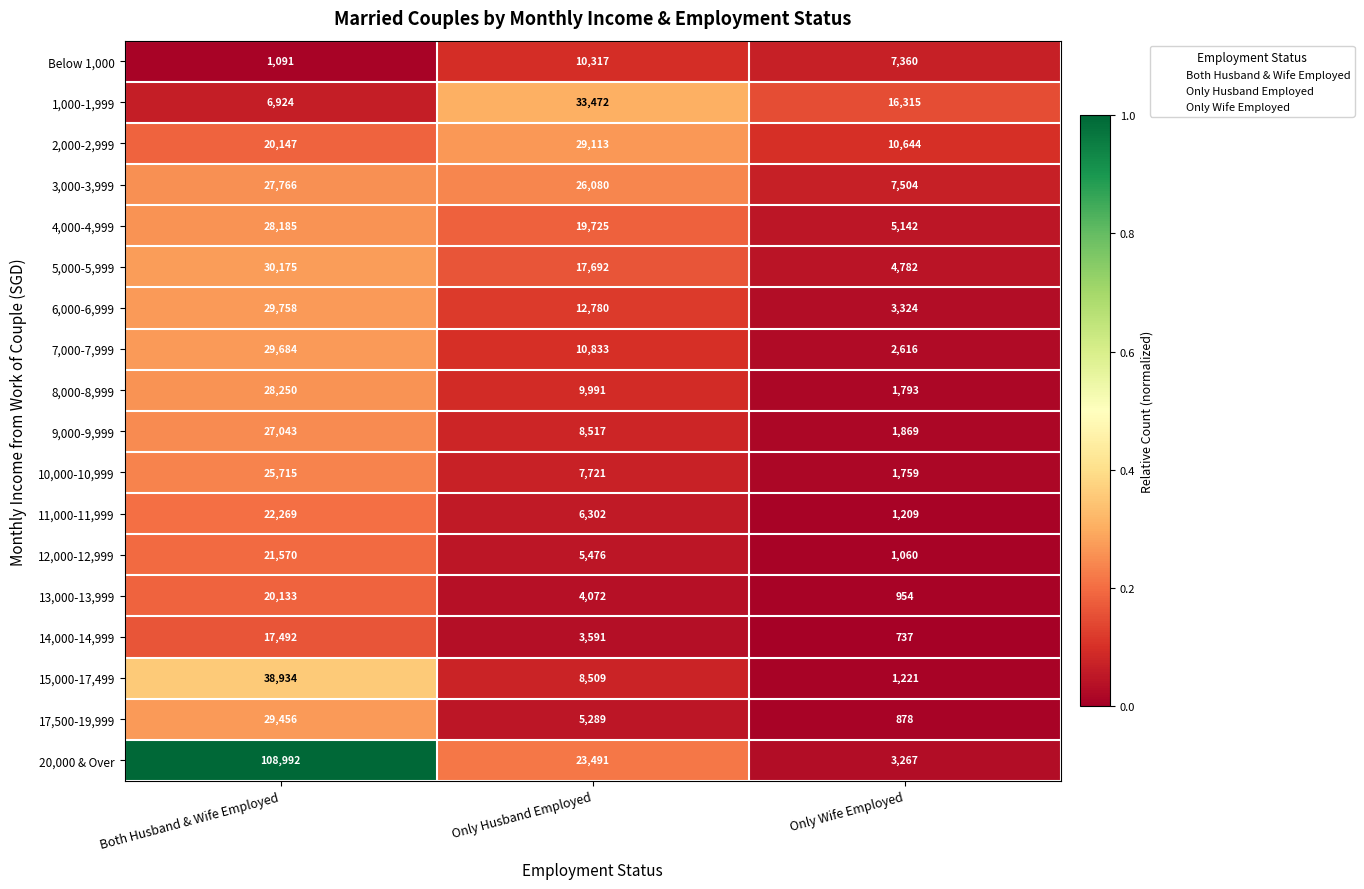

Which series changed the most between Only Husband Employed and Only Wife Employed?

20,000 & Over